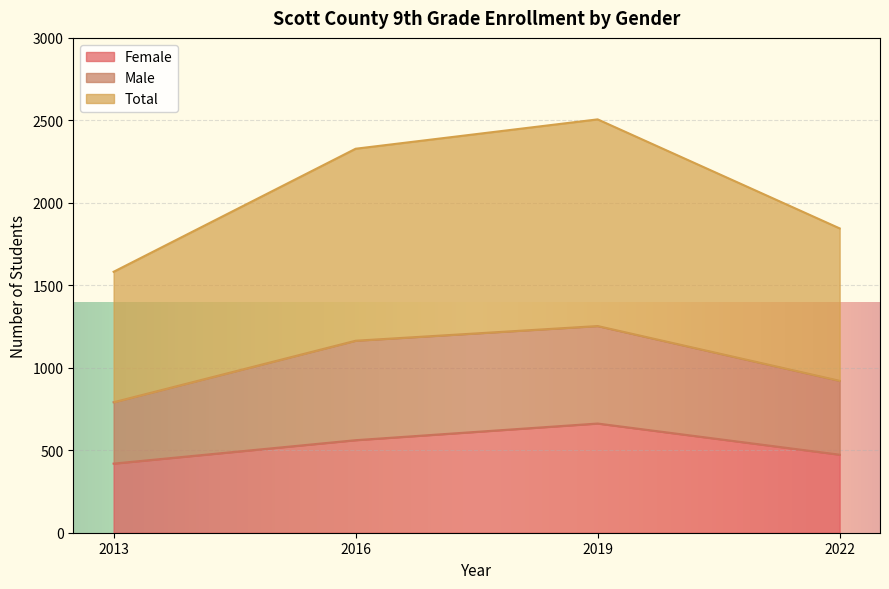

The value of Total at 2013 is 782. True or false?

False